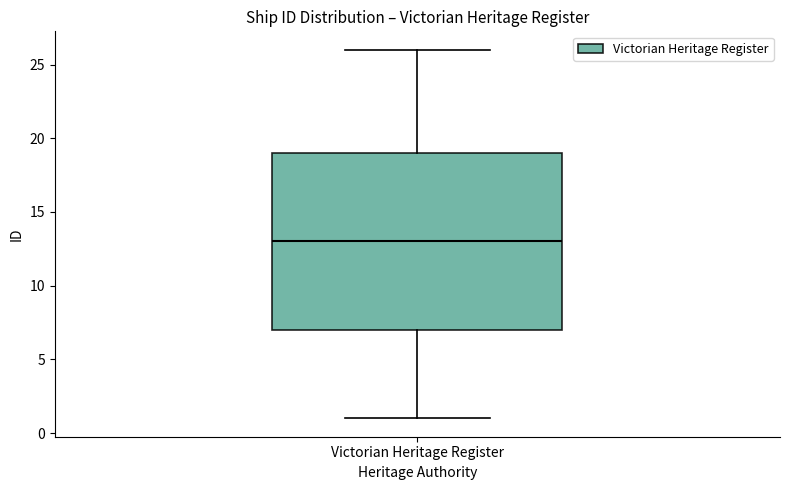

Transcribe this box plot: give where the median line is, the range the box spans, and where the two whiskers end, as read against the y-axis. The values are not printed on the chart, so give them approximately, as read against the axis.

median 13, box 7 to 19, whiskers 1 to 26